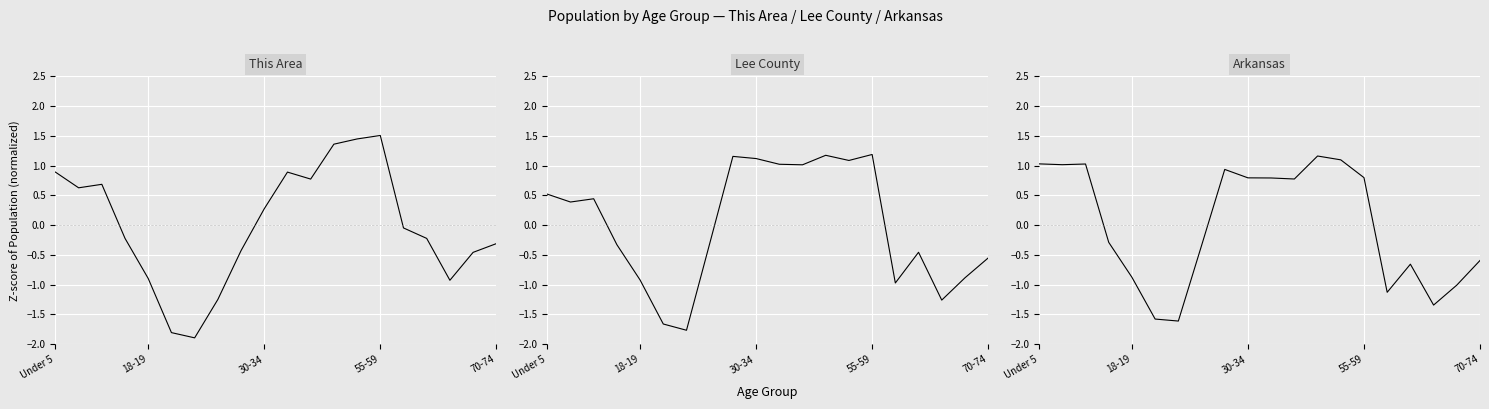

What is the difference between the maximum and second lowest values in the Arkansas series?

2.7